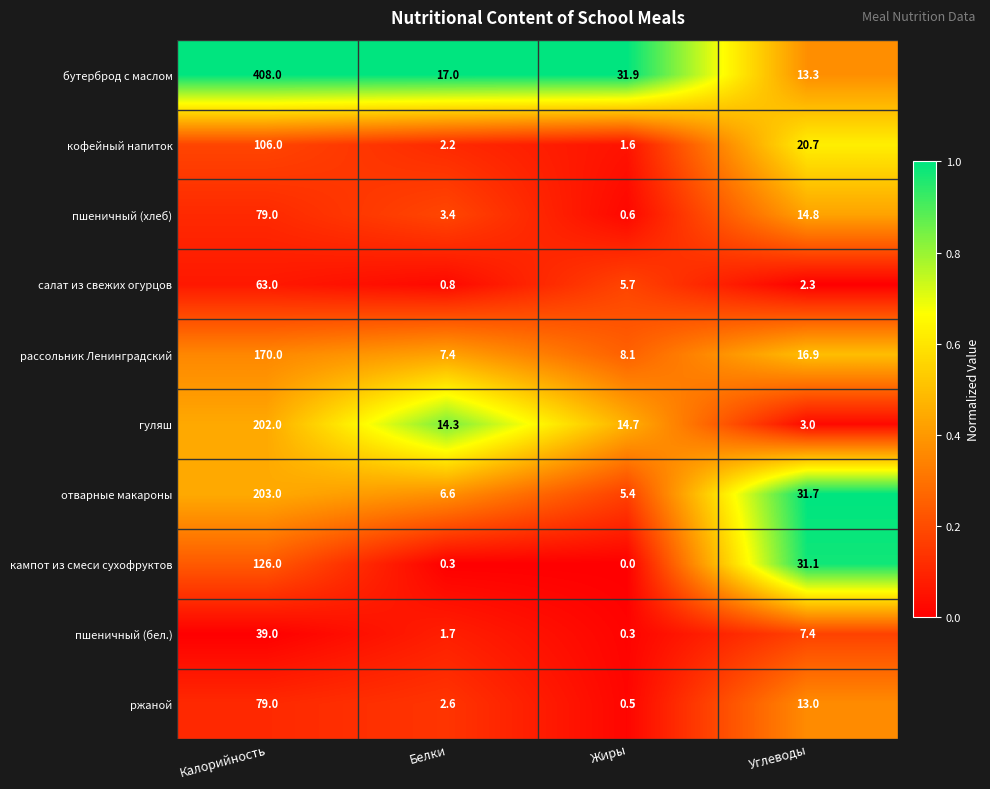

Which series changed the most between Белки and Углеводы?

кампот из смеси сухофруктов